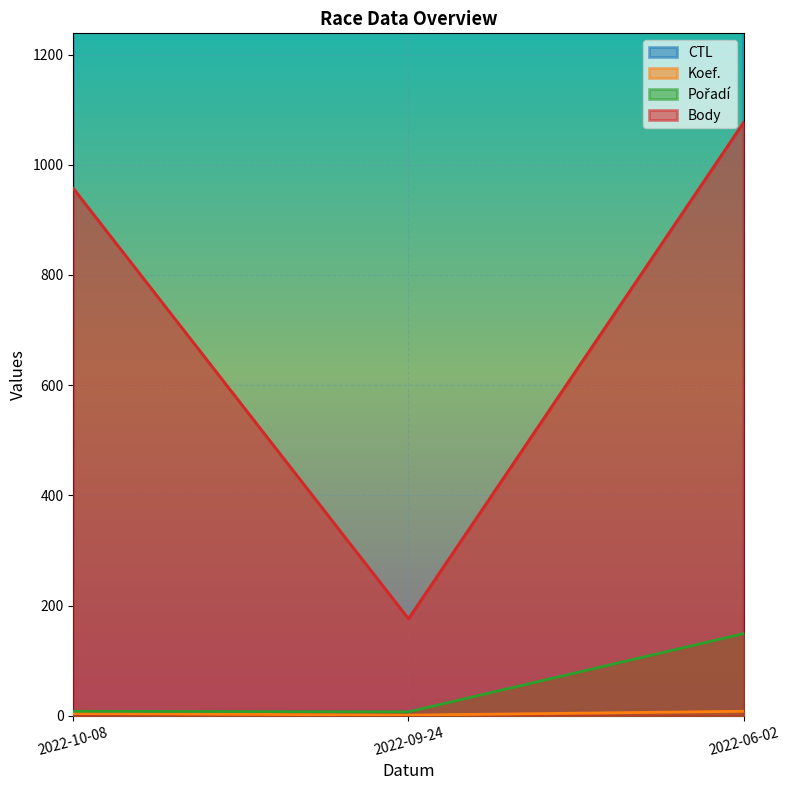

Where is Pořadí nearest to the value 78?

2022-10-08